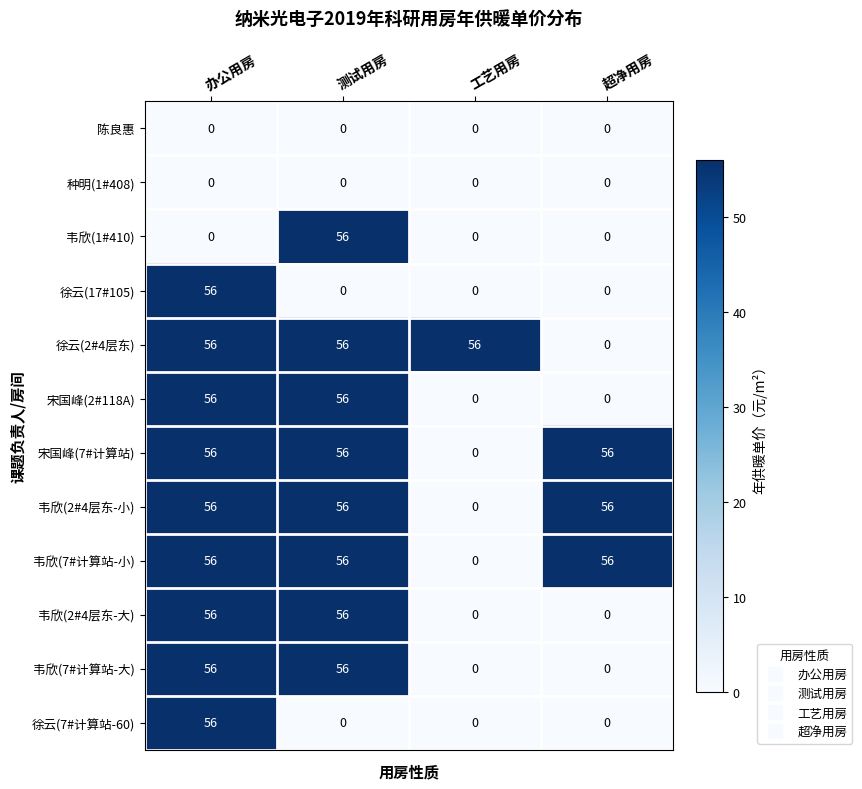

What is the total value across all series at 测试用房?

448